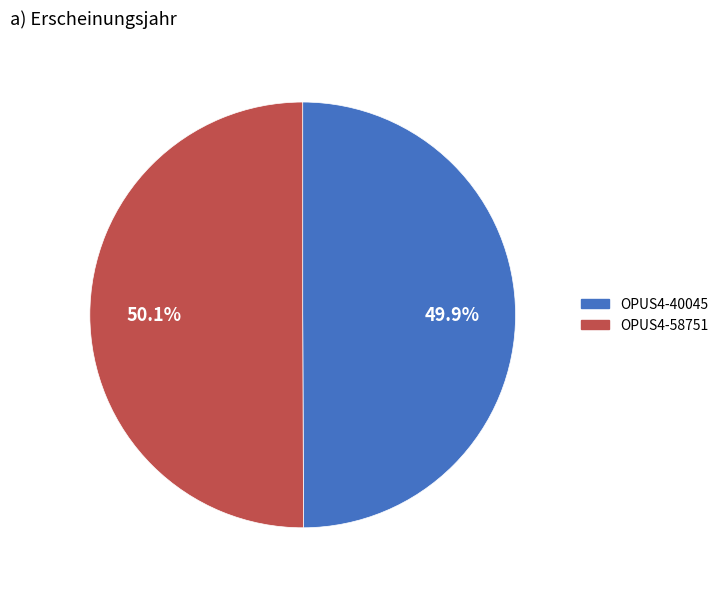

What percentage is the OPUS4-58751 slice, to the nearest percent?

50%